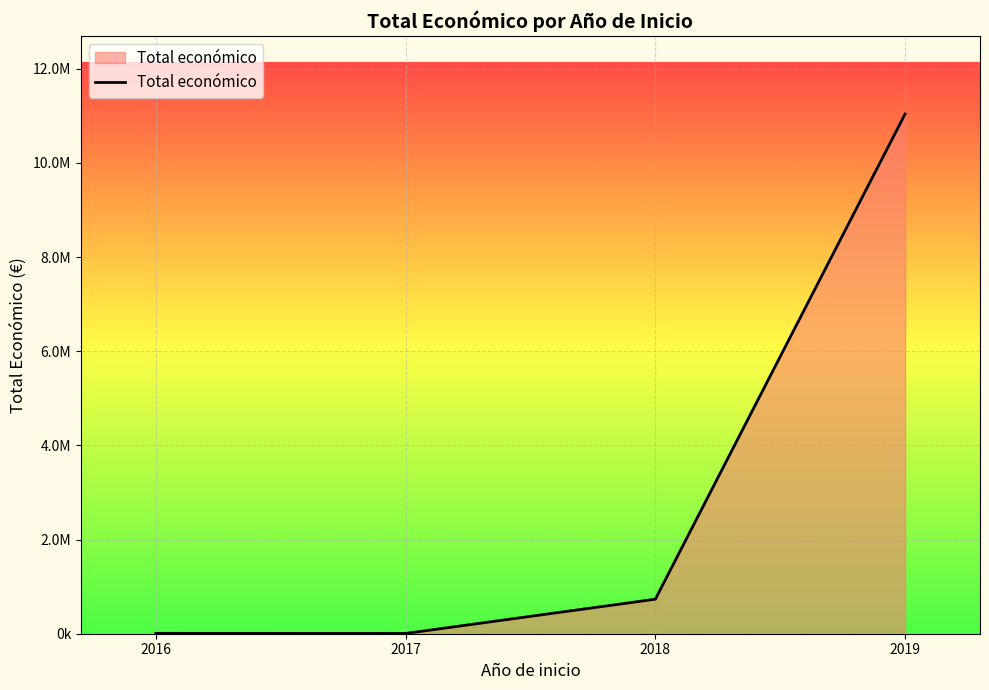

Reading right to left, list all the values displayed in this chart.

2019=11040236	2018=733115	2017=5760	2016=7980